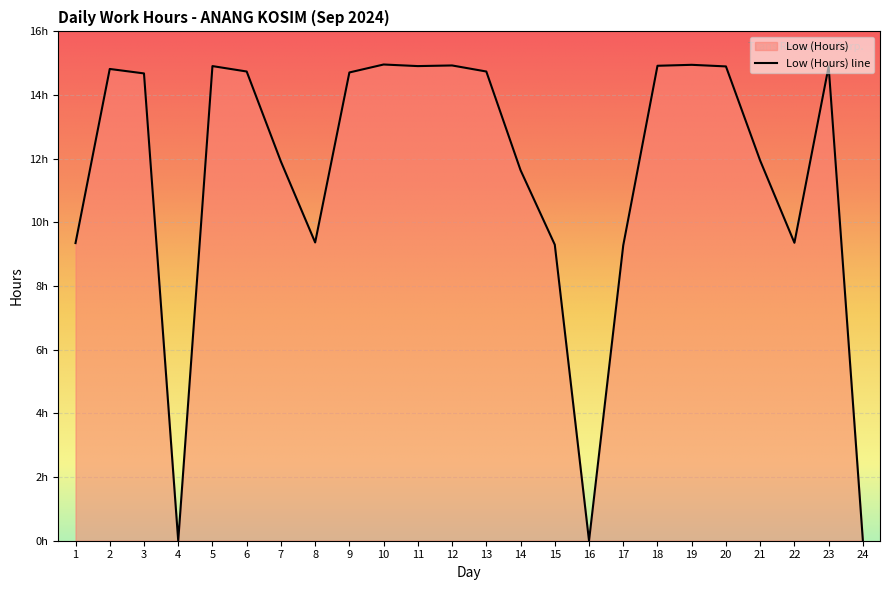

The chart shows a value of 19.9 at 9. True or false?

False